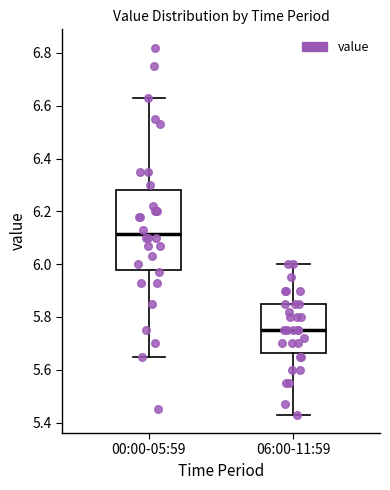

Which box is the tallest, from its lower edge to its upper edge?

00:00-05:59